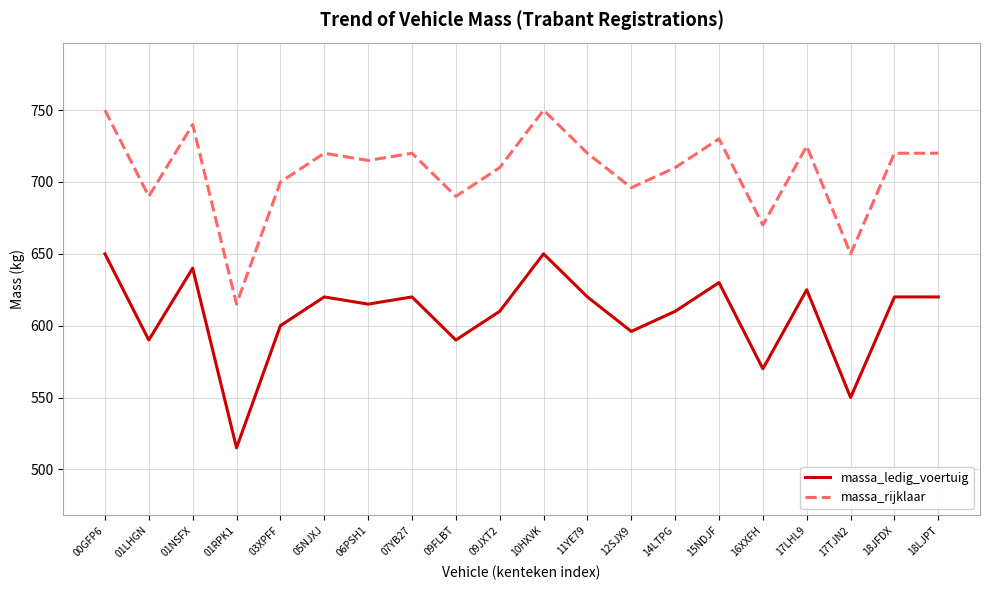

What is the greatest value displayed?

750